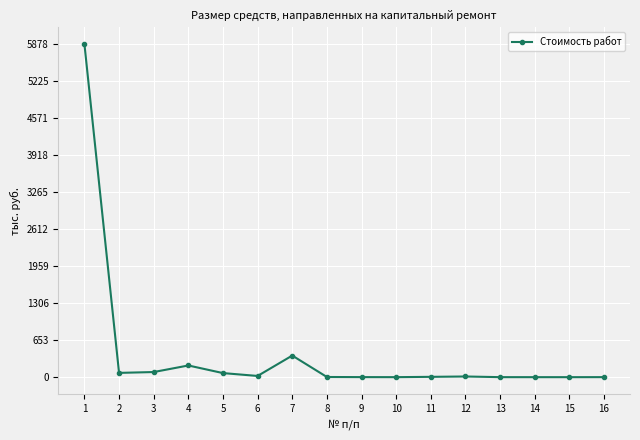

What is the value of the 11th point from the left?

5.9